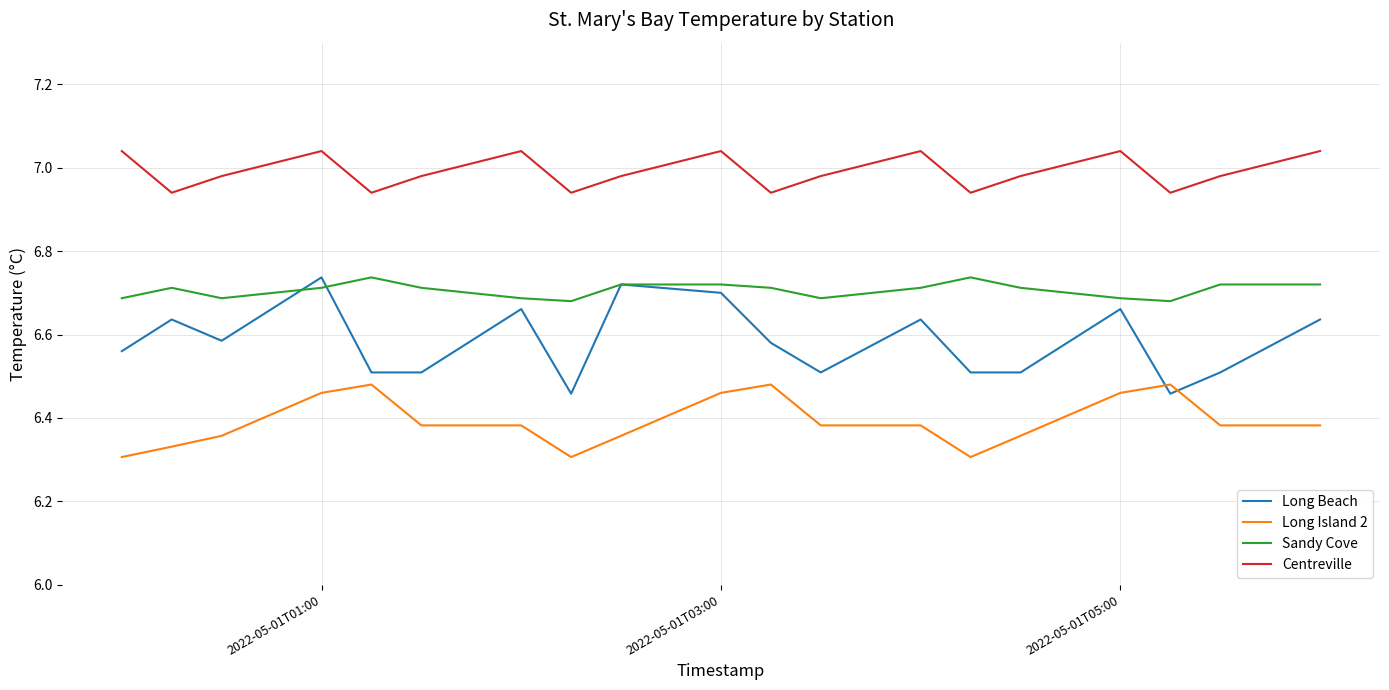

Rank the series by their average value, from lowest to highest.

Long Island 2, Long Beach, Sandy Cove, Centreville